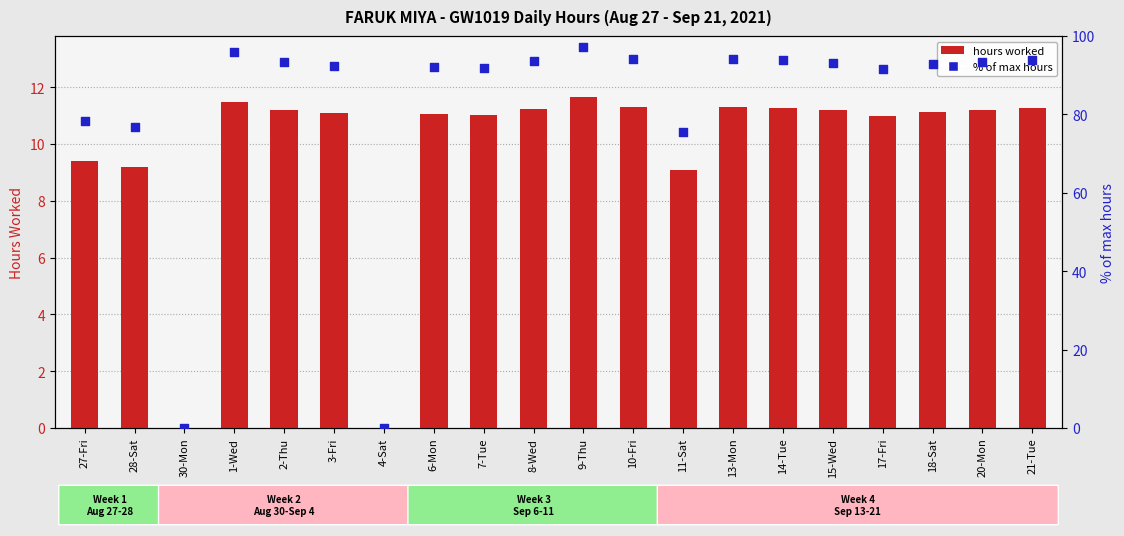

Is the value of hours worked at 6-Mon greater than the value of % of max at 4-Sat?

Yes